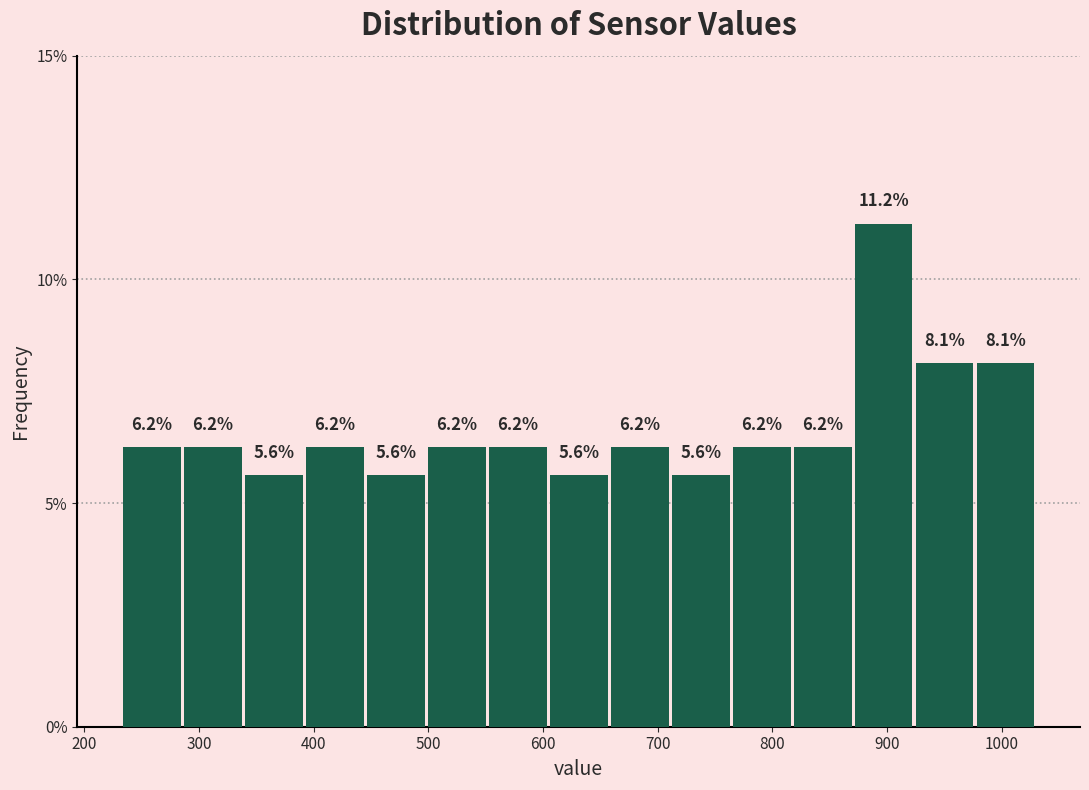

Which range on the x-axis has the tallest bar?

870 to 920